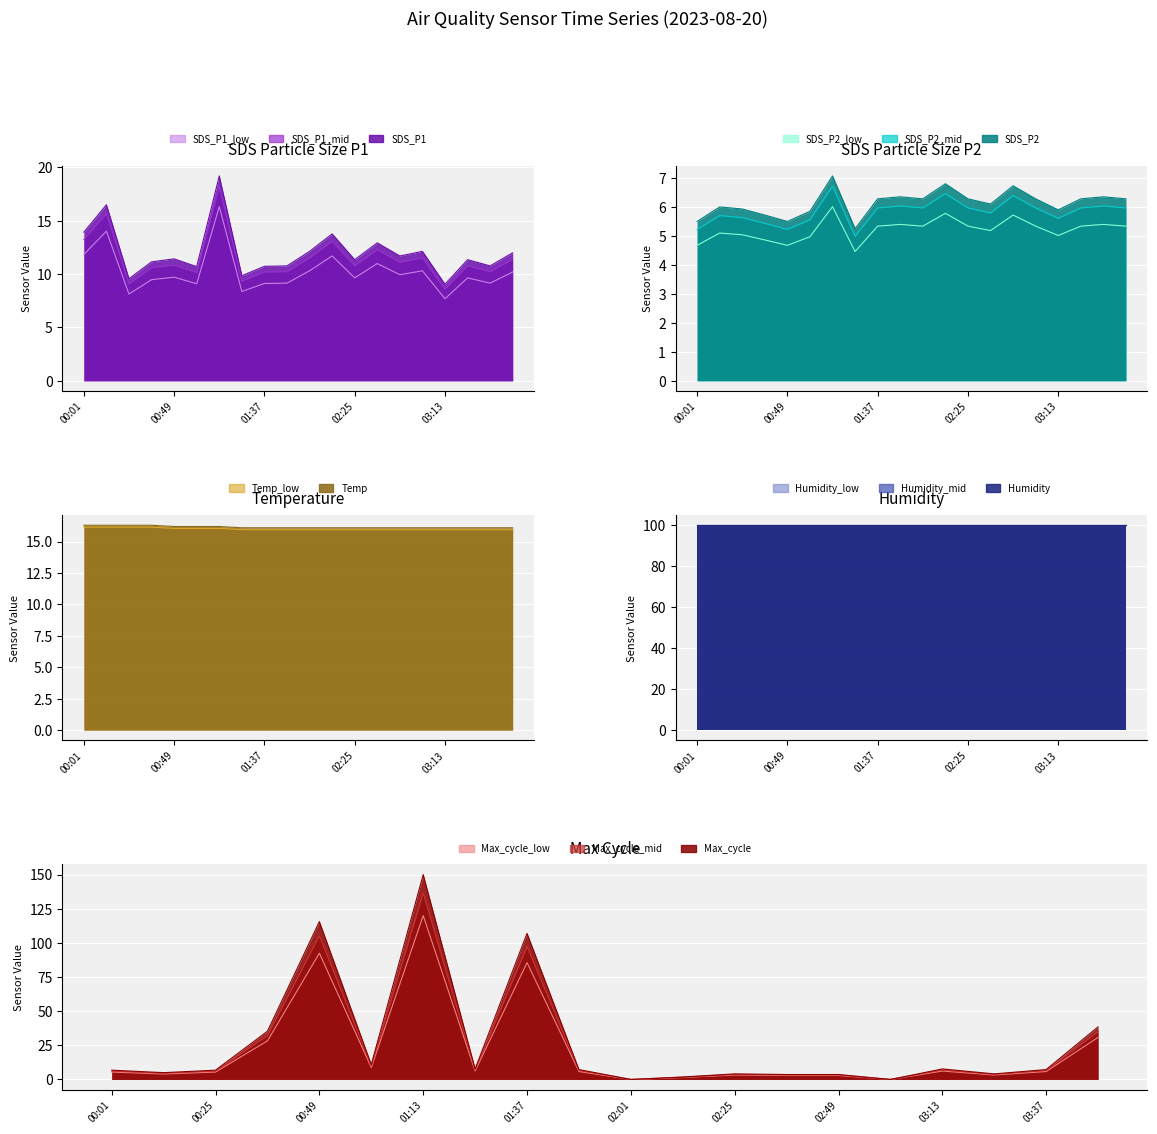

How many data points does each series have?

20